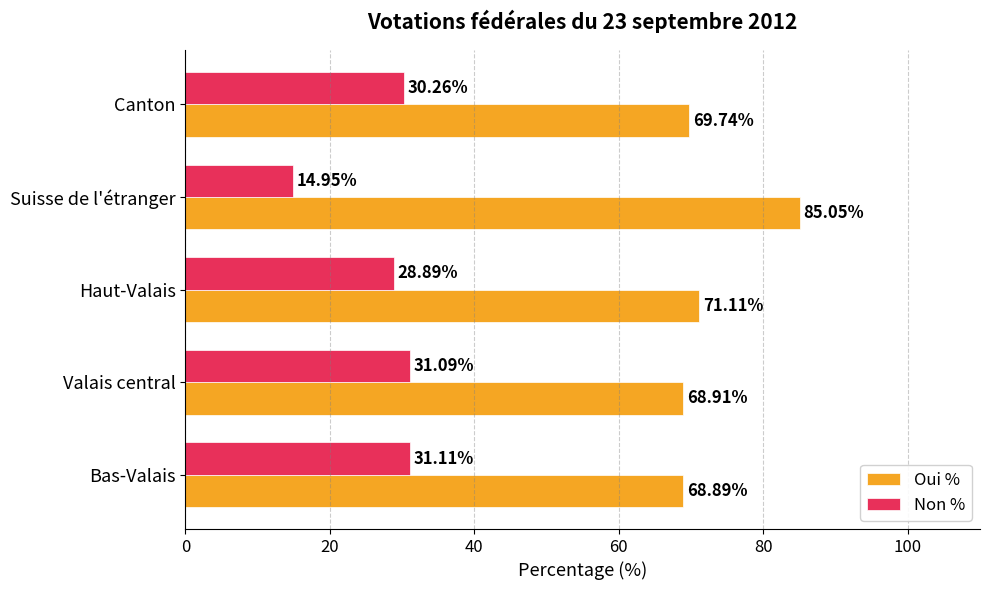

Which label corresponds to the largest value in the chart?

Suisse de l'étranger